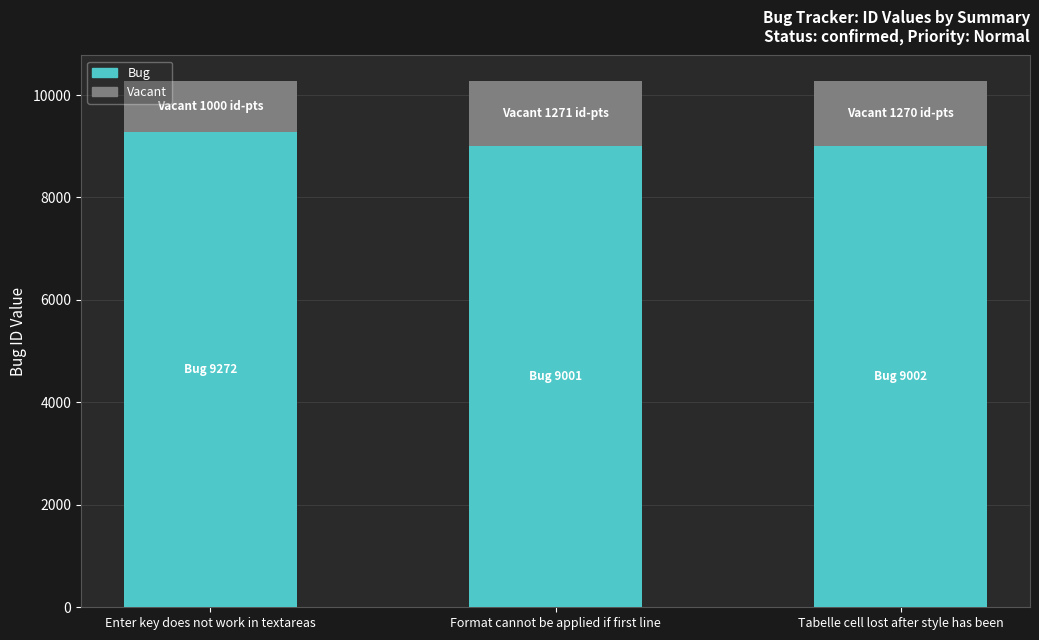

What is the difference between the Bug values at Tabelle cell lost after style has been and Enter key does not work in textareas?

270